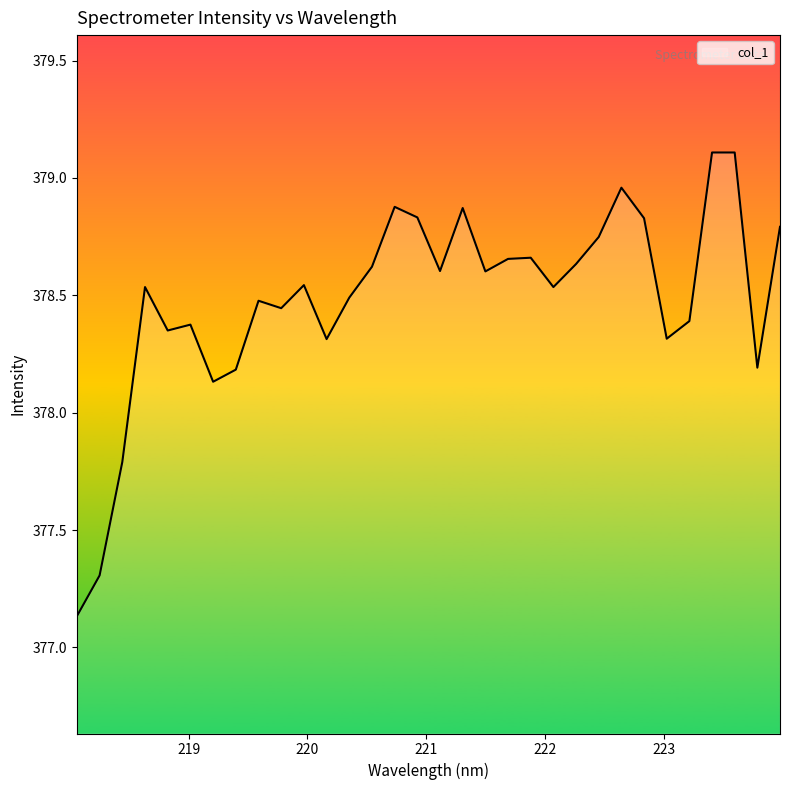

What is the difference between the maximum and minimum values?

2.0